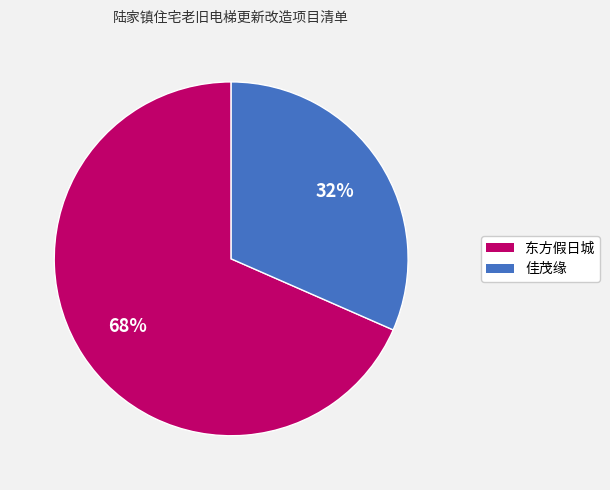

Is it true that 东方假日城 is 58% of the pie?

False